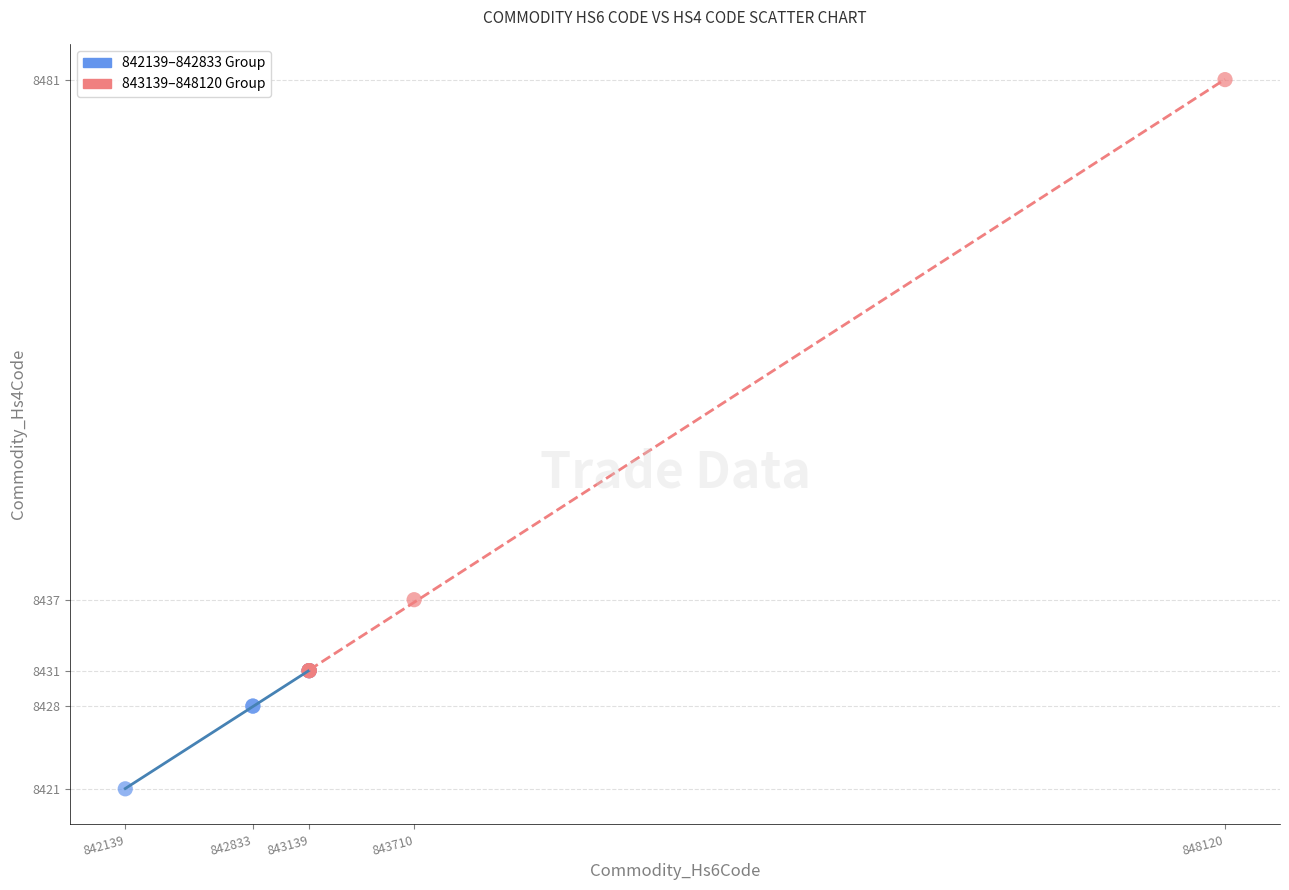

What are all the series names shown in the legend?

842139–842833 Group, 843139–848120 Group